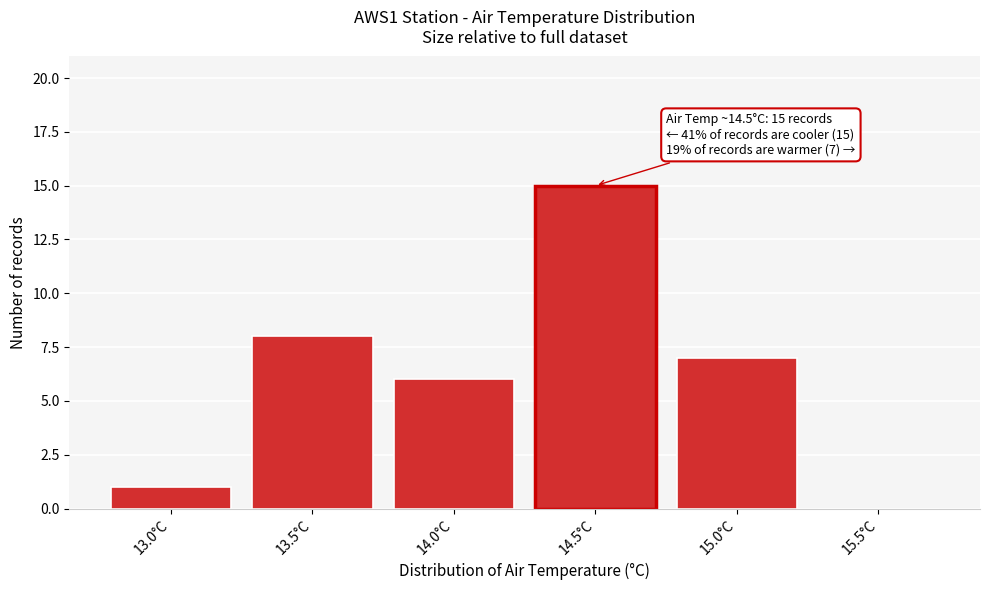

Reading left to right, list all the values displayed in this chart.

13.0°C=1	13.5°C=8	14.0°C=6	14.5°C=15	15.0°C=7	15.5°C=0